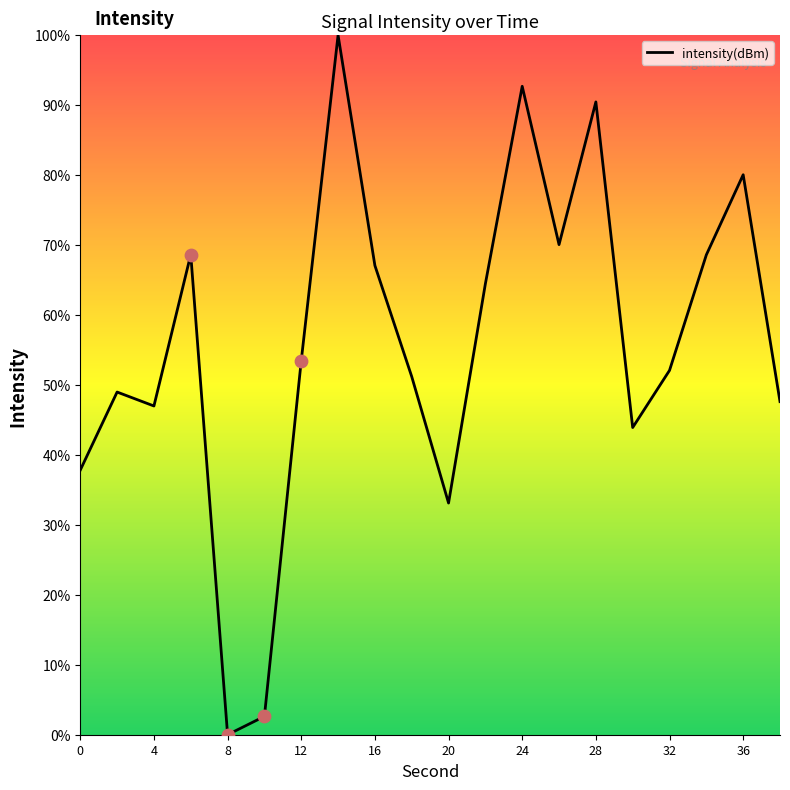

What is the maximum value shown in the chart?

100.0